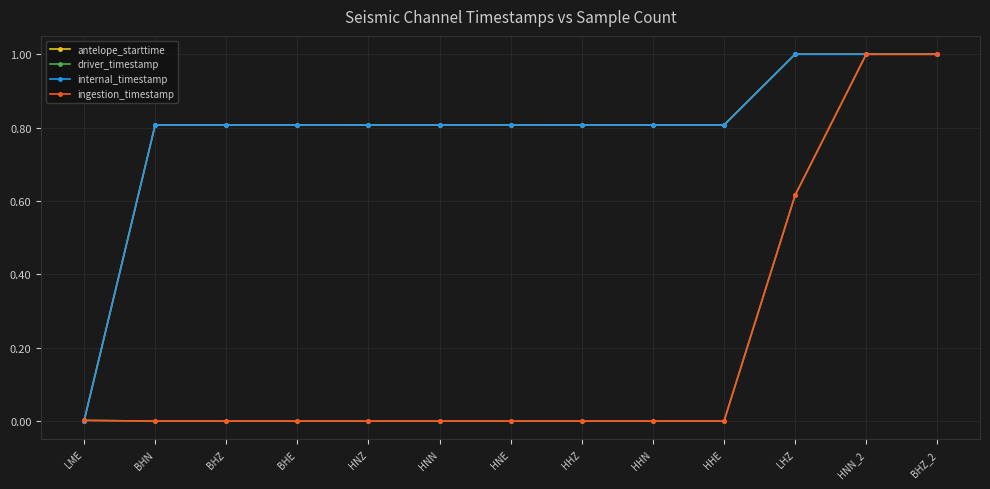

Is the value of driver_timestamp at HHN greater than the value of antelope_starttime at LHZ?

No